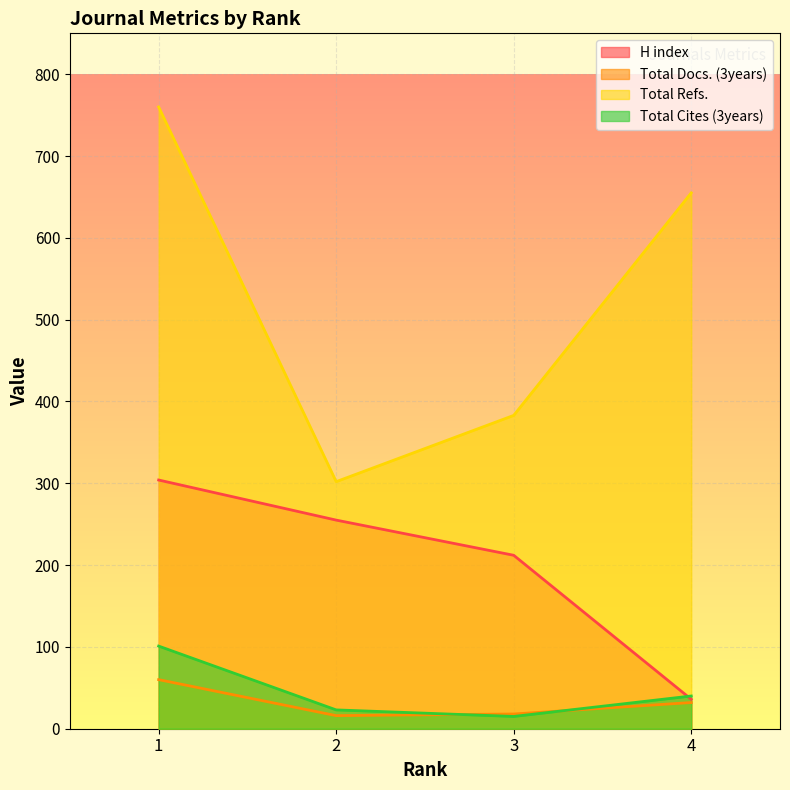

At which label does Total Cites (3years) first exceed 40?

1